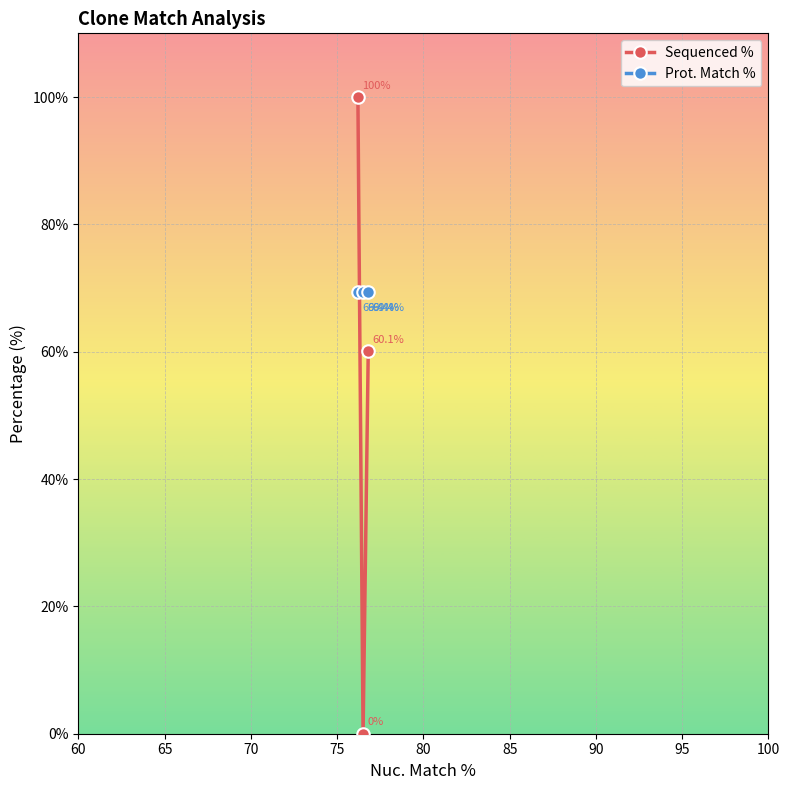

Which series has the largest total across all categories?

Prot. Match %